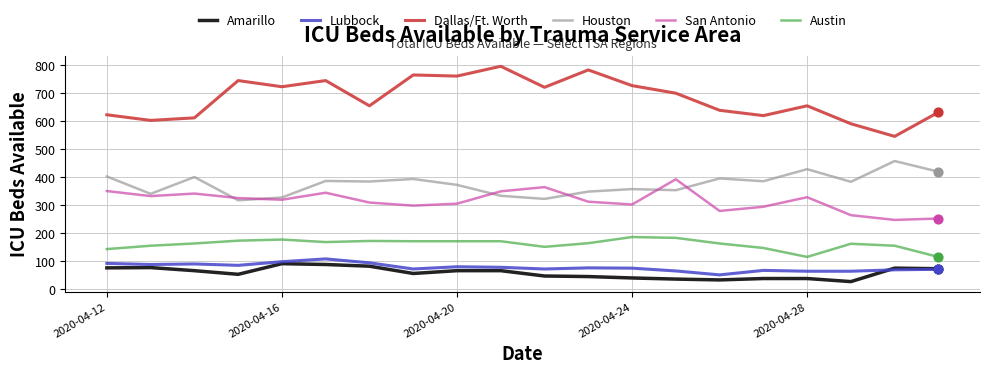

Which series has the largest range (max minus min)?

Dallas/Ft. Worth